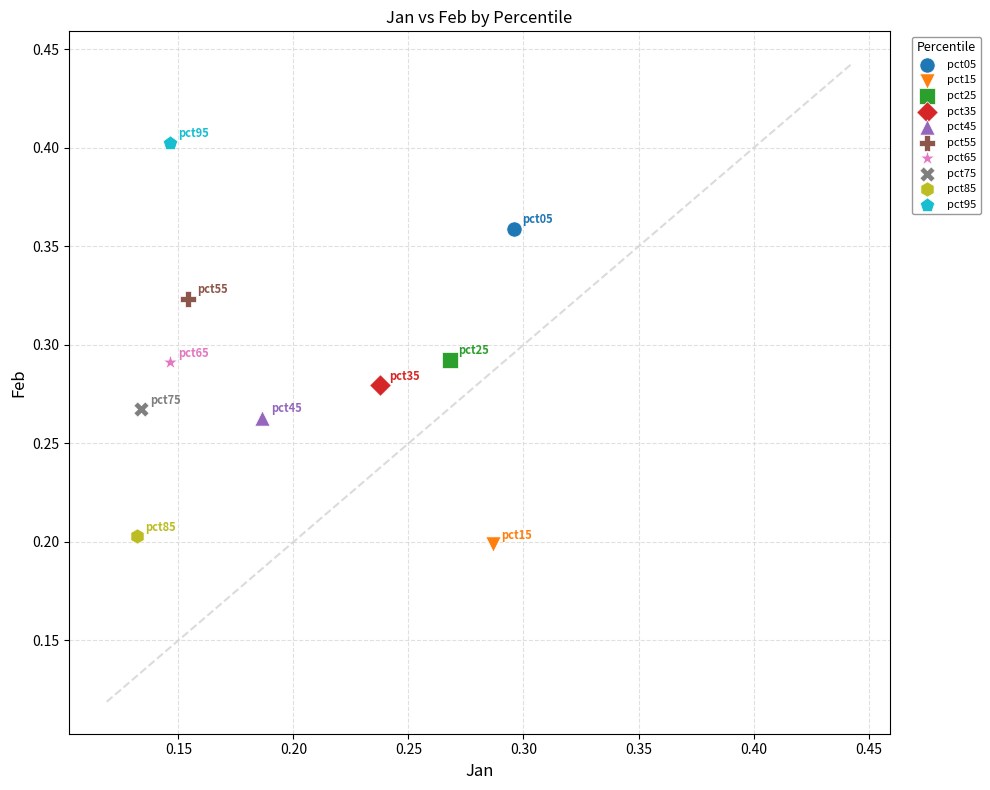

Which series reaches the minimum Y coordinate?

pct15